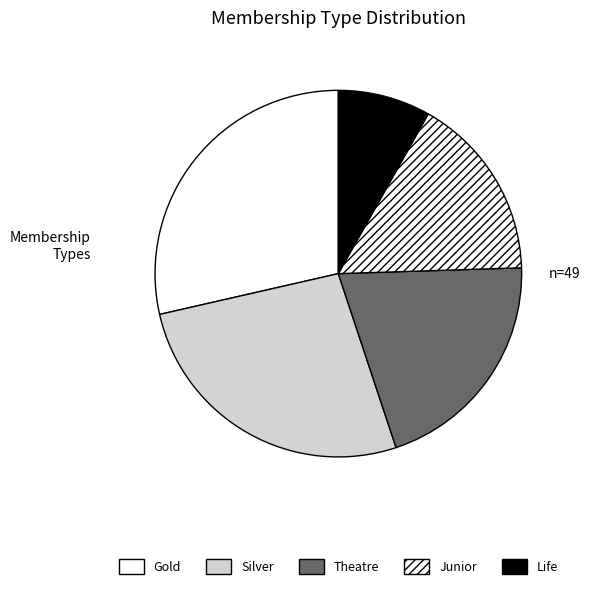

How many slices are in this pie chart?

5